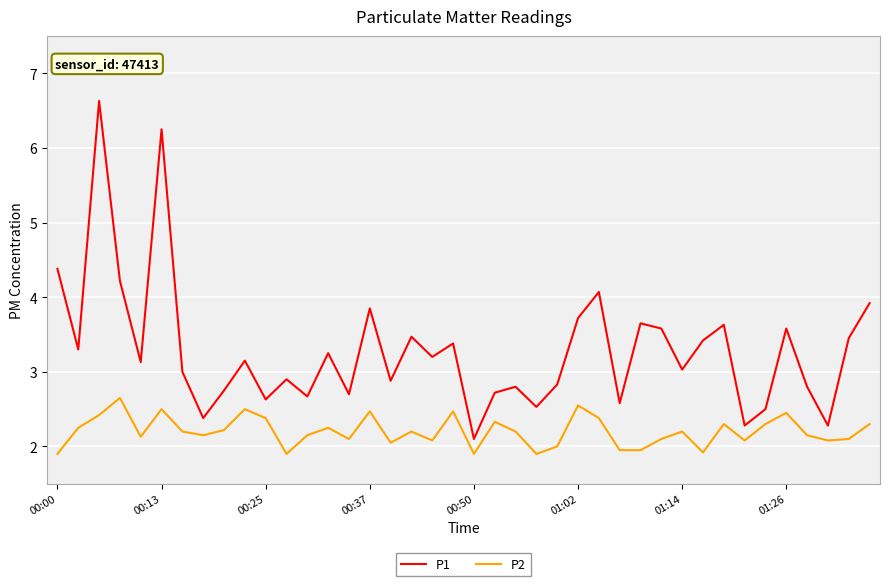

At how many categories does at least one series exceed 5?

2